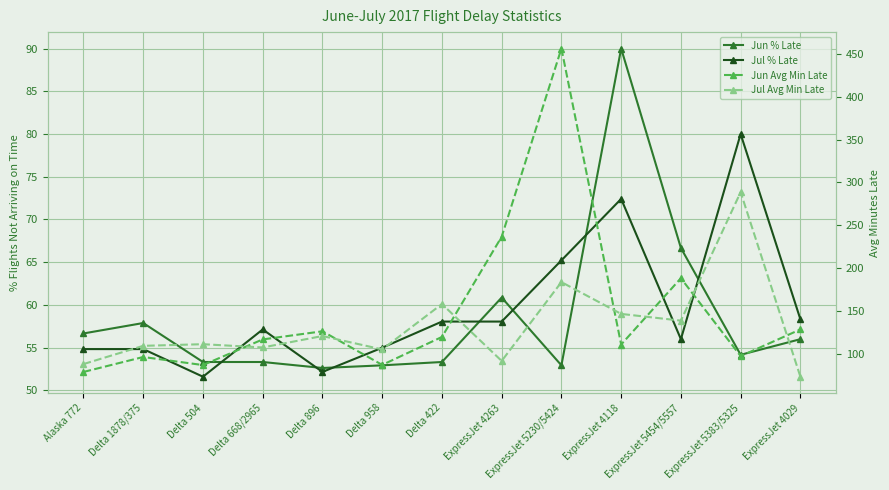

True or false: Jul % Late has more than 1 points higher than both neighbors.

True